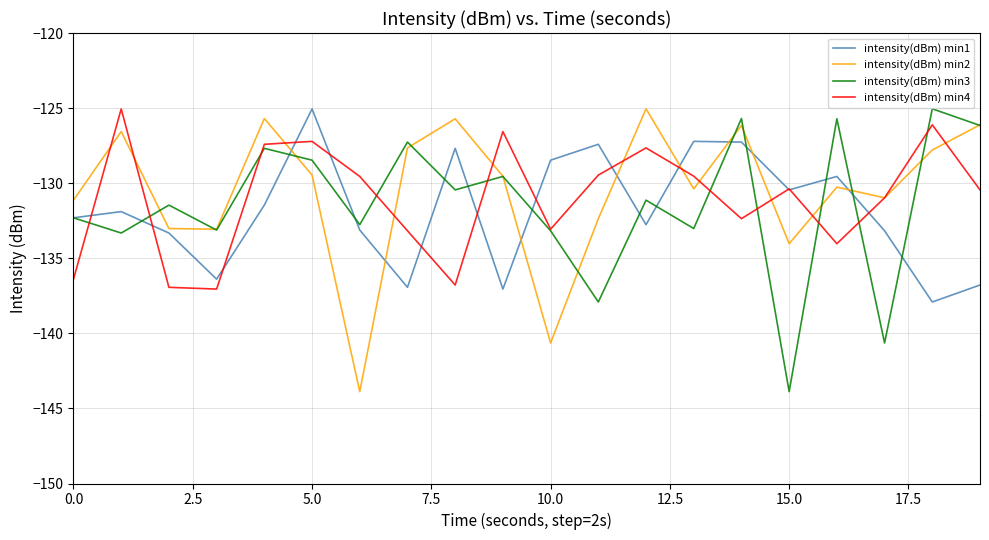

Rank the series by their average value, from highest to lowest.

intensity(dBm) min2, intensity(dBm) min4, intensity(dBm) min3, intensity(dBm) min1